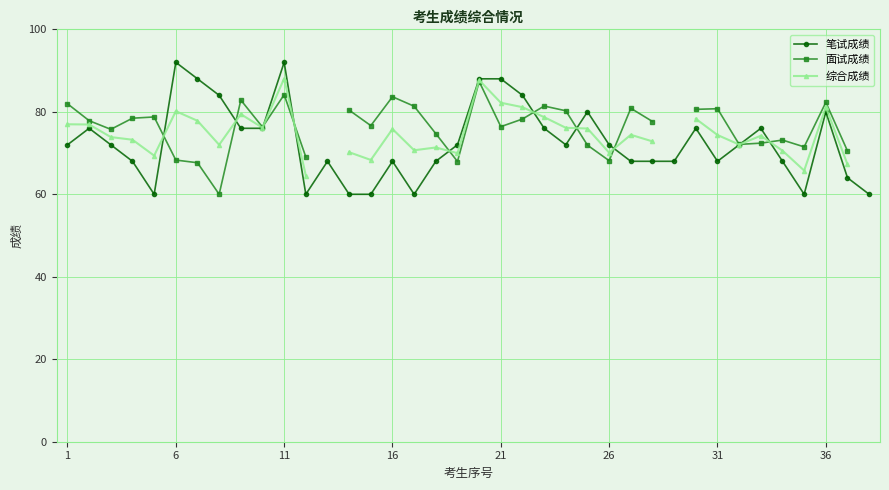

Which series has the largest total across all categories?

笔试成绩